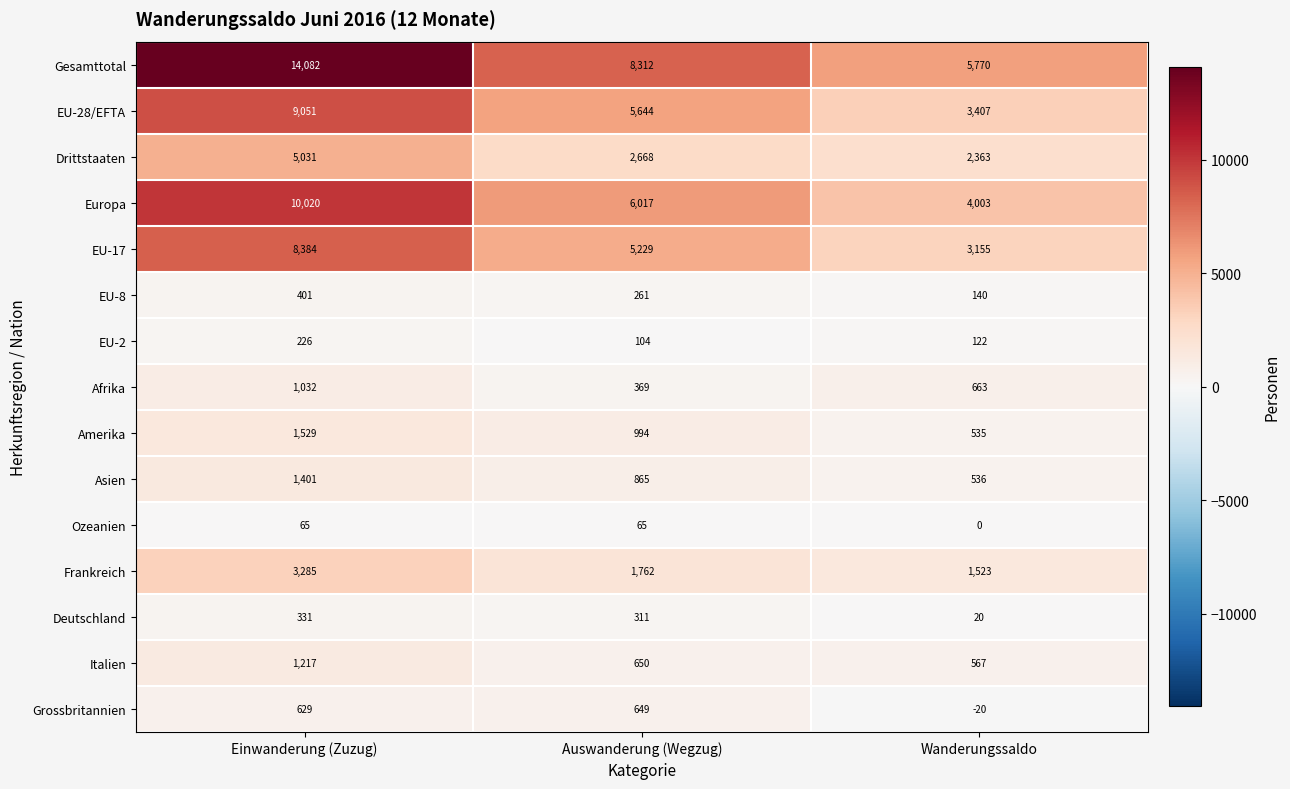

Read the Frankreich value at Wanderungssaldo, to the nearest 100.

1500